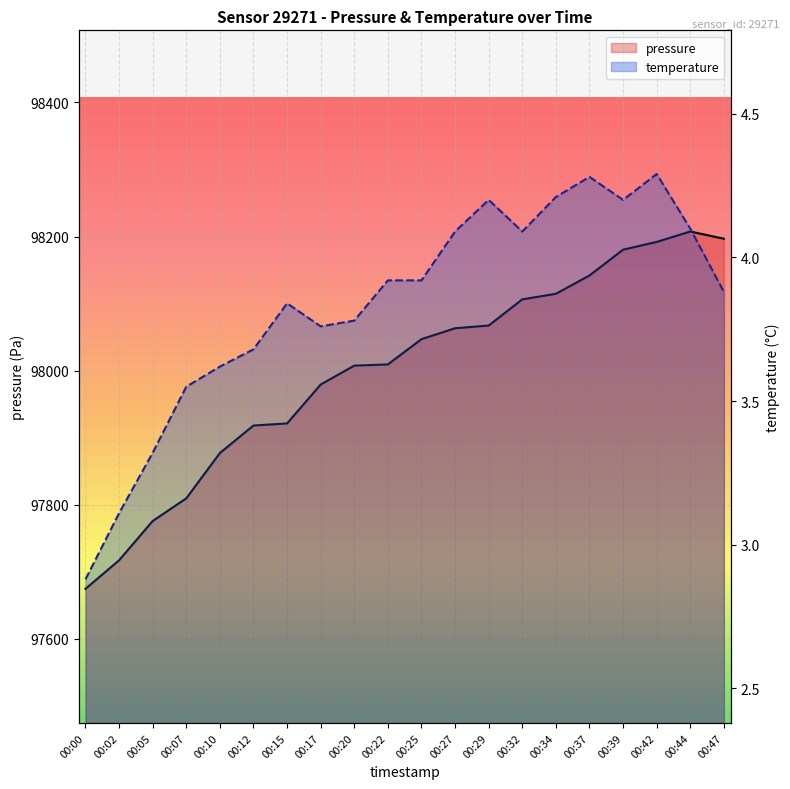

What is the sum of the pressure values at 00:17 and 00:20?

195987.0